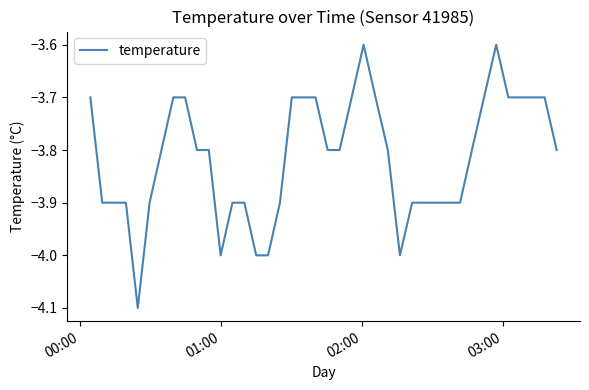

What is the minimum value shown in the chart?

-4.1